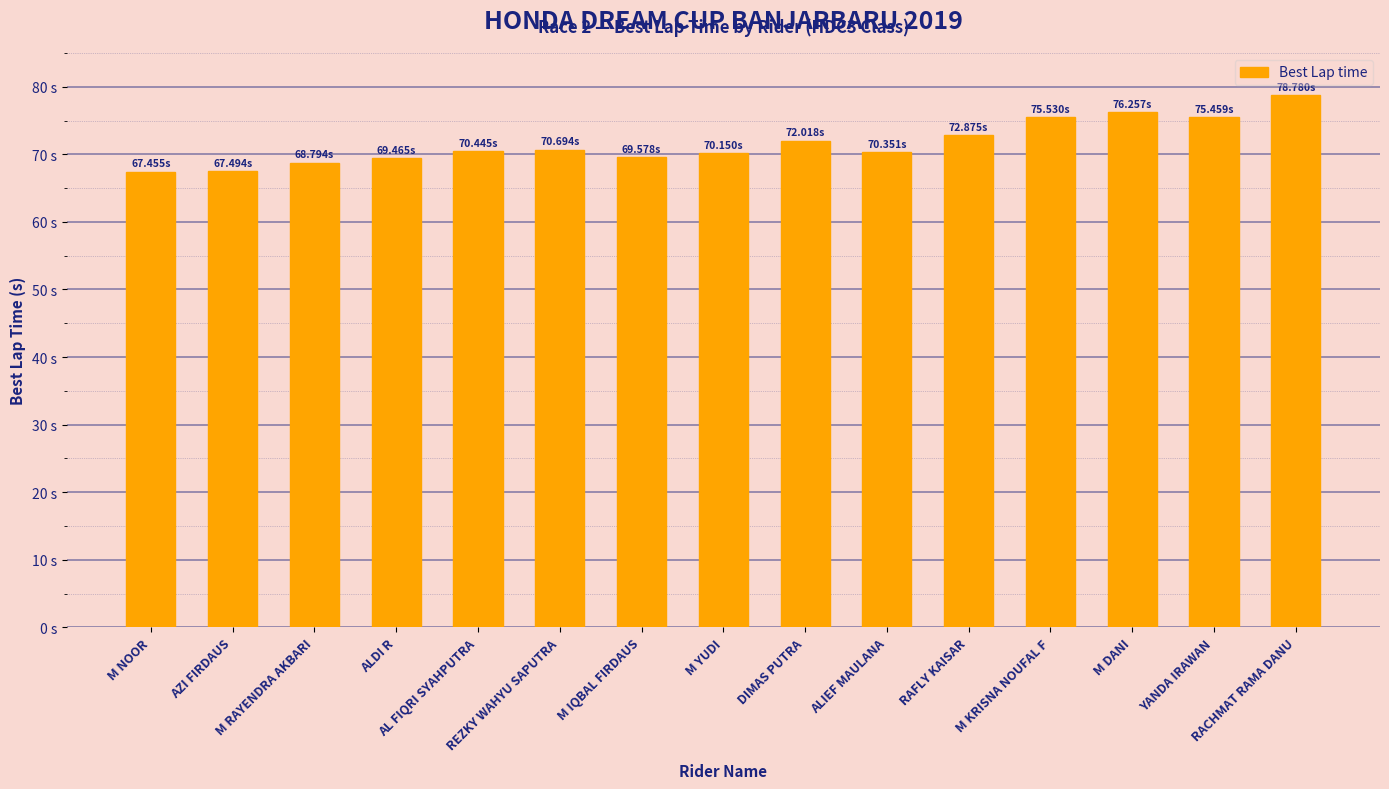

What is the approximate value at ALDI R?

69.5